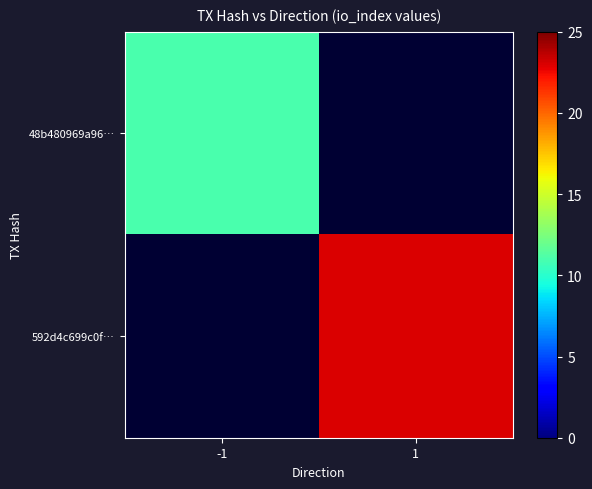

What is the spread (max minus min) of values at 1?

23